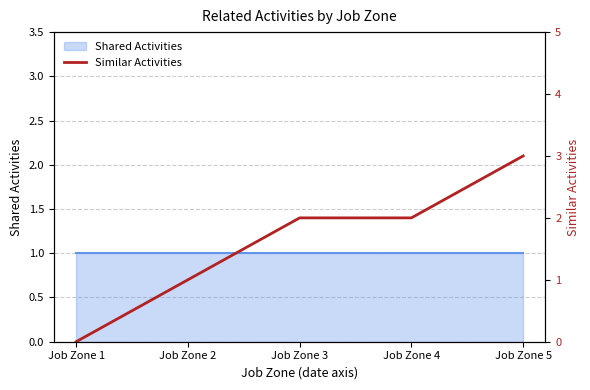

Rank the categories by value from lowest to highest.

Job Zone 1, Job Zone 2, Job Zone 3, Job Zone 4, Job Zone 5